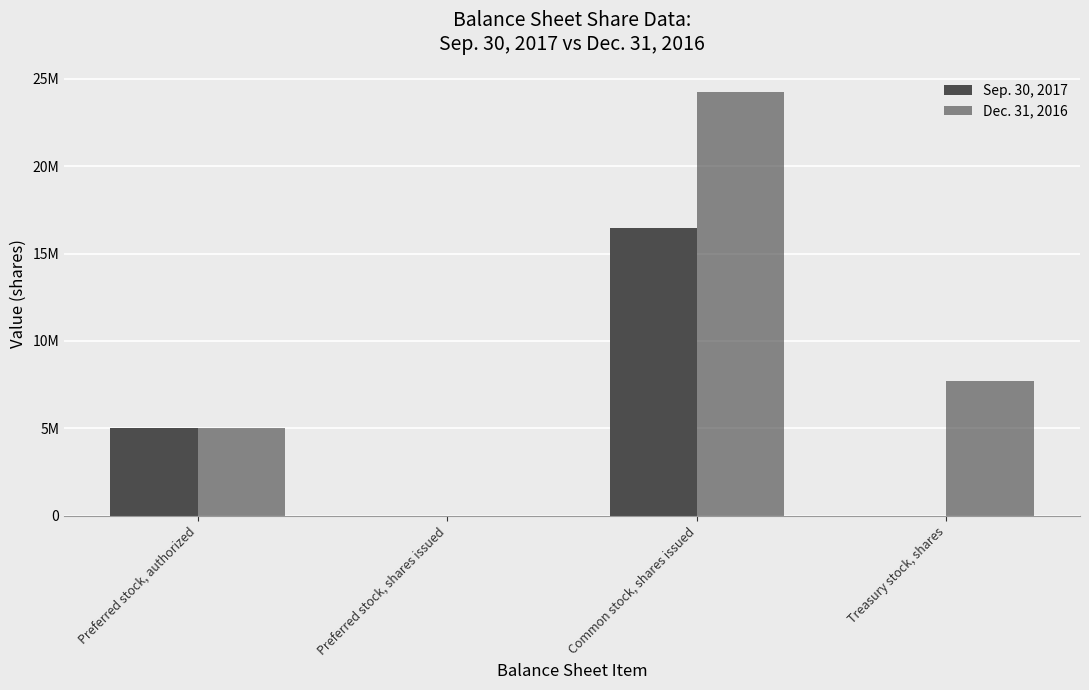

Does the chart contain stacked bars?

No